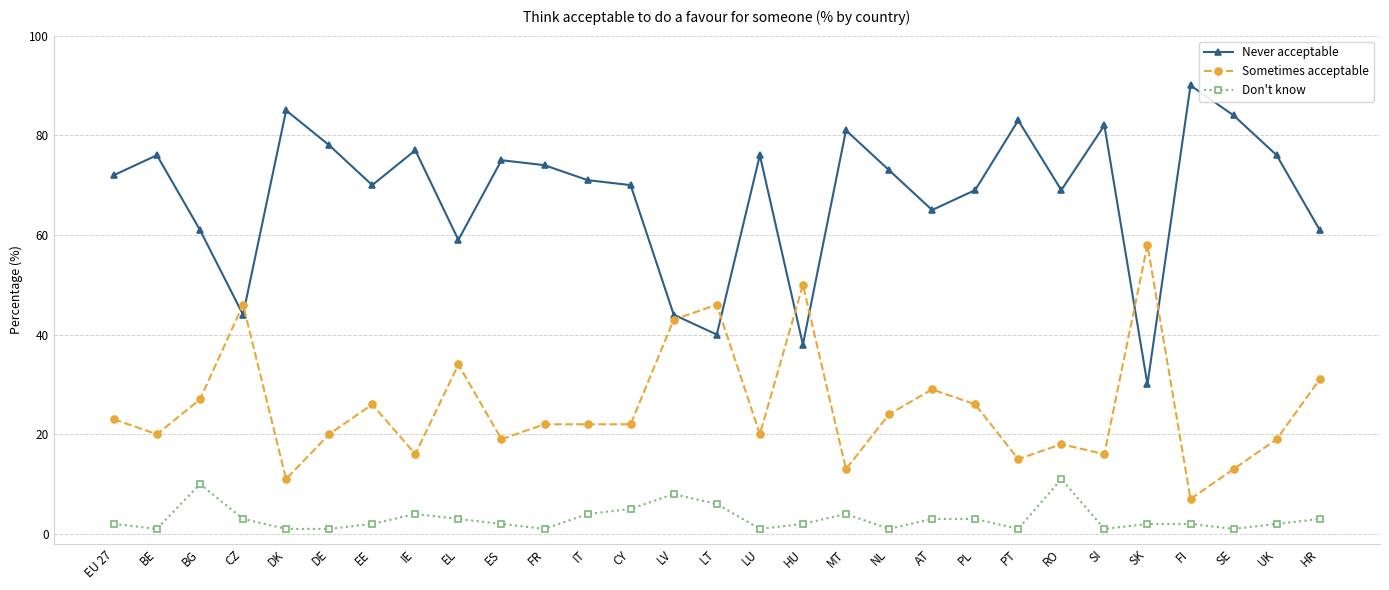

True or false: Never acceptable and Don't know cross at least once.

False